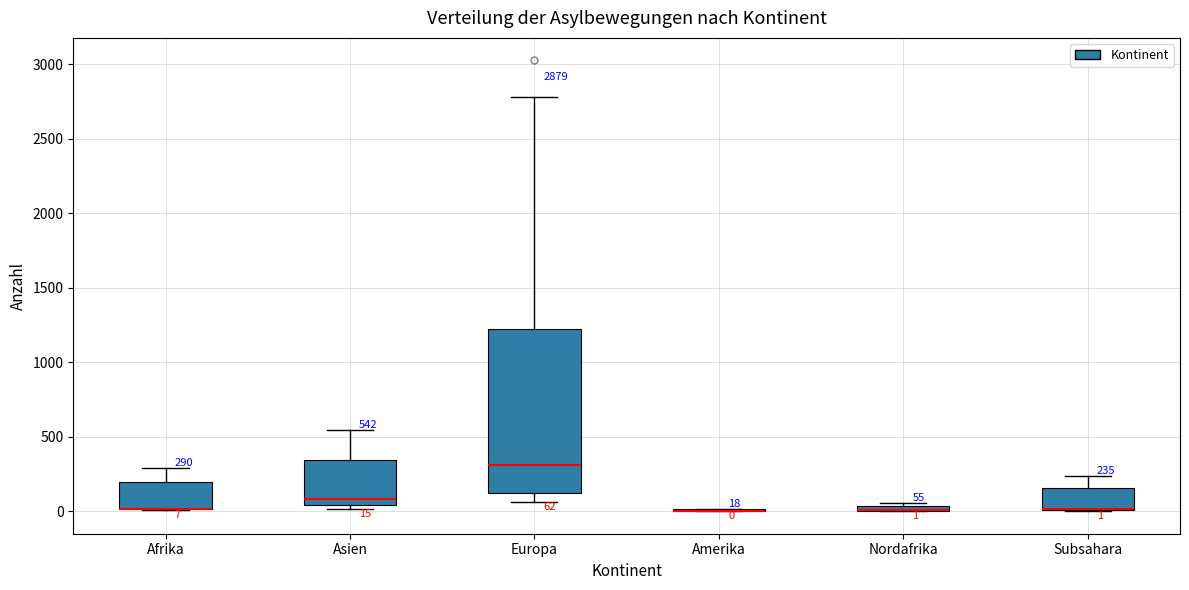

Comparing the boxes themselves (not the whiskers), which one is the tallest?

Europa